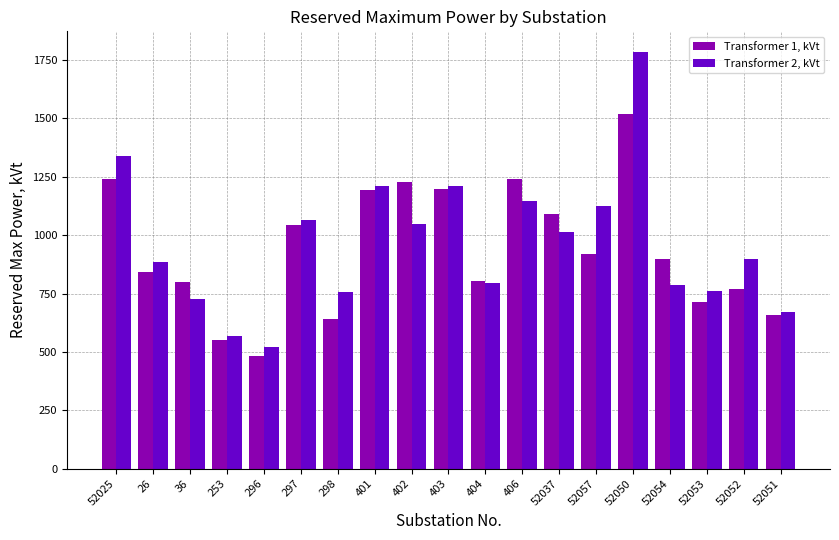

True or false: Transformer 1, kVt has a value of 813.2 at 253.

False